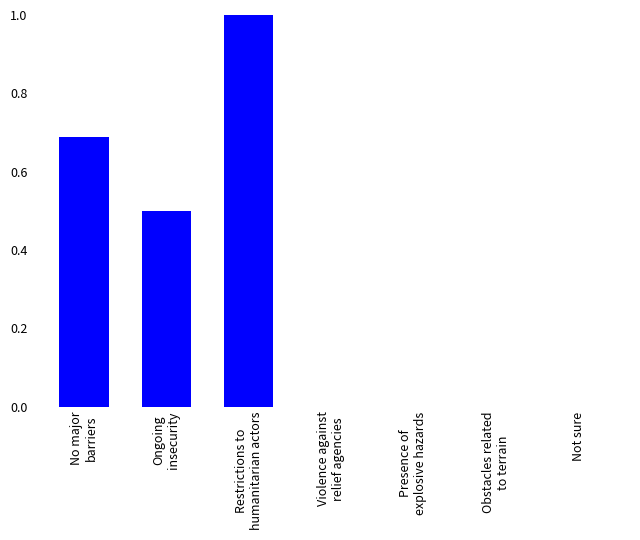

What is the maximum value shown in the chart?

1.0